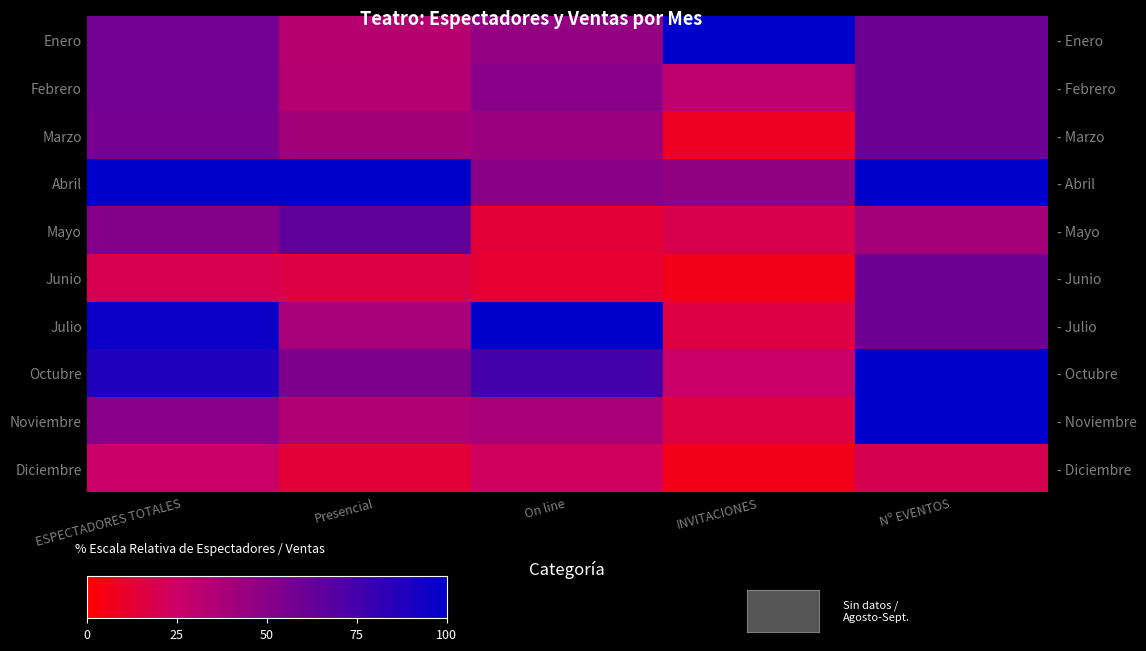

At On line, list the series in order from smallest to largest.

Junio, Mayo, Diciembre, Noviembre, Marzo, Enero, Abril, Febrero, Octubre, Julio